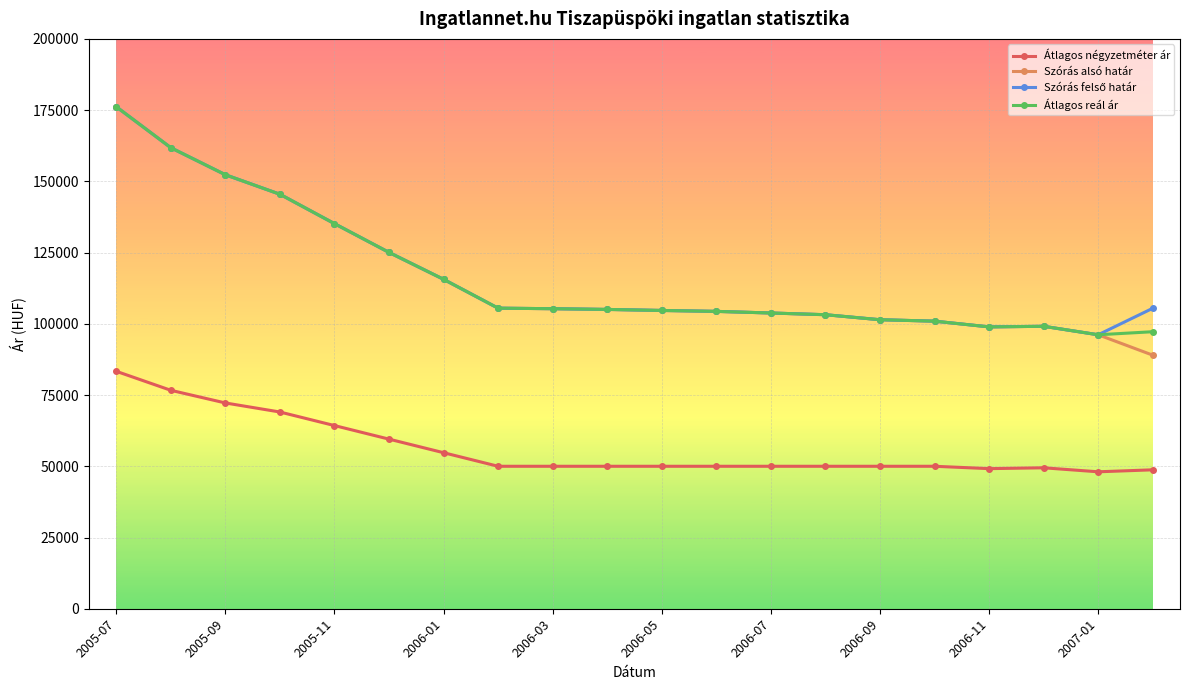

Which series has the widest spread of values?

Szórás alsó határ